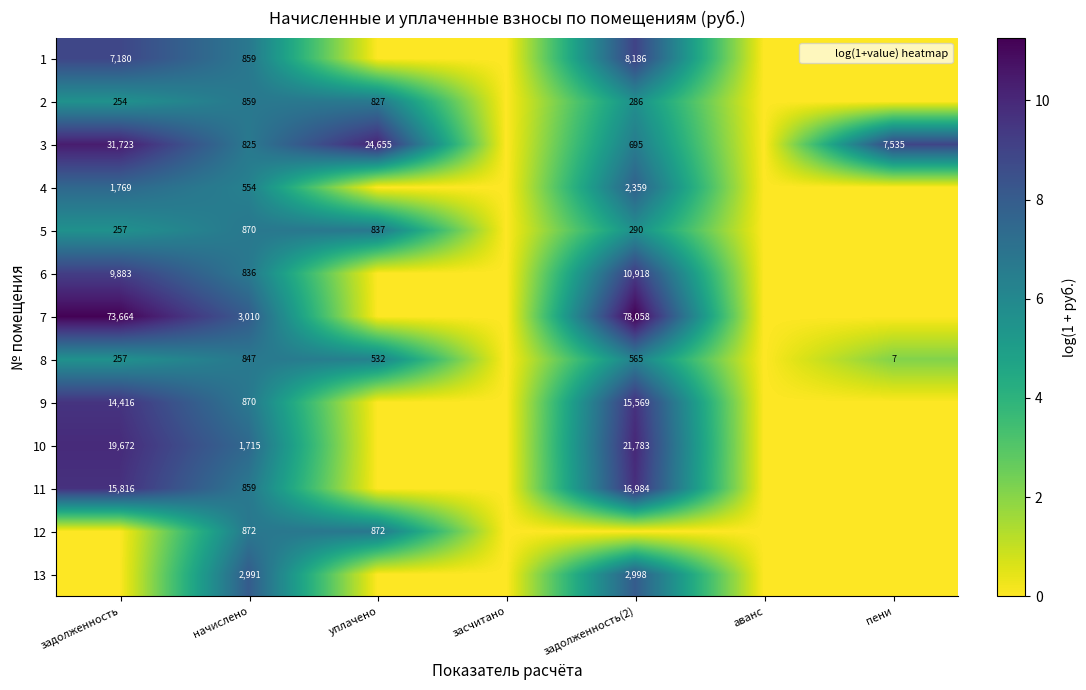

True or false: 12 has a value of 6.8 at уплачено.

True